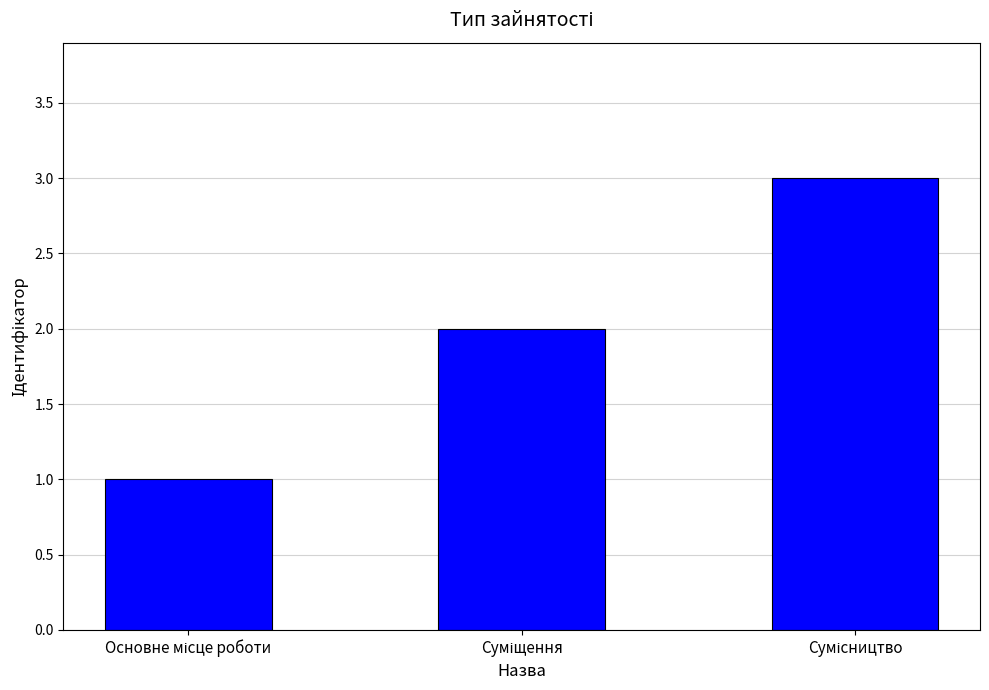

Count the number of data series in this chart.

1